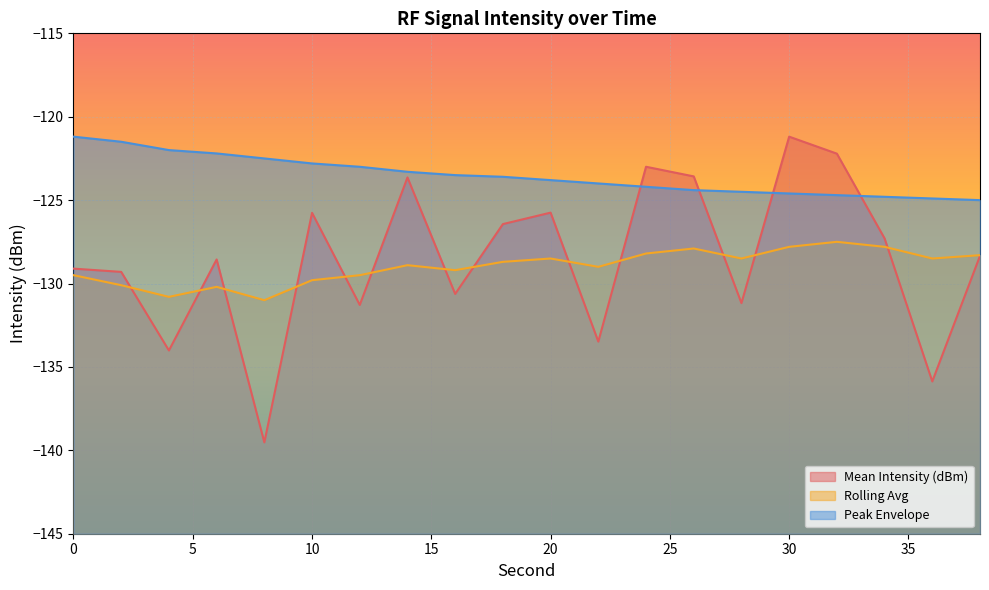

What are all the series names shown in the legend?

Mean Intensity (dBm), Rolling Avg, Peak Envelope